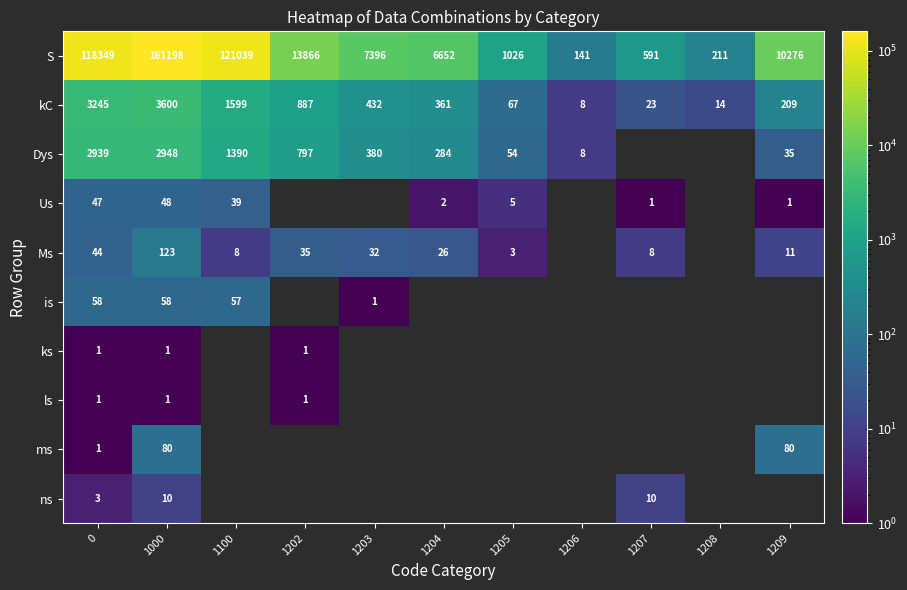

What is the highest value of the kC series?

3600